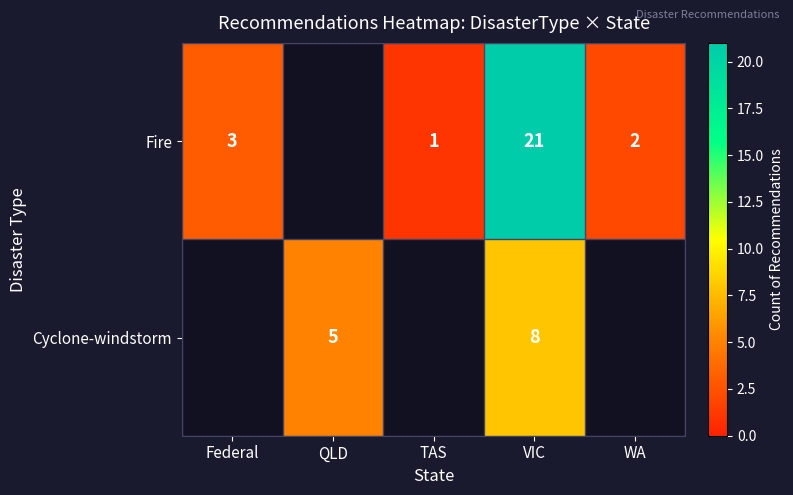

Is it true that Fire equals 2 at WA?

True